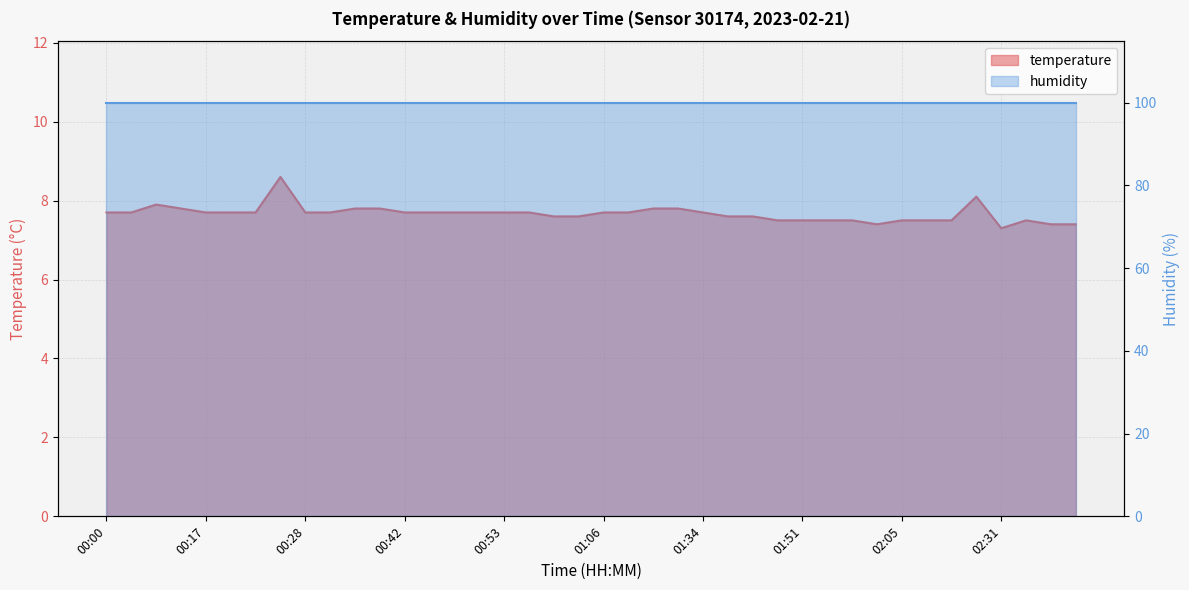

At which category does the chart reach its minimum across all series?

02:31